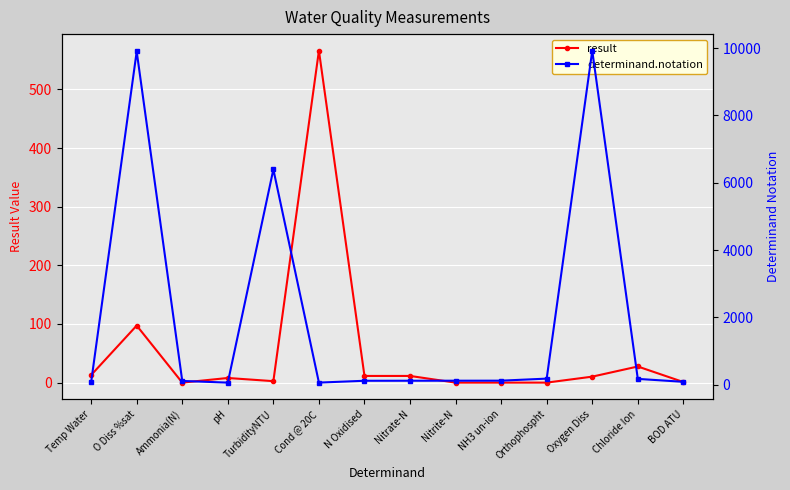

What is the total value across all series at Nitrite-N?

118.0